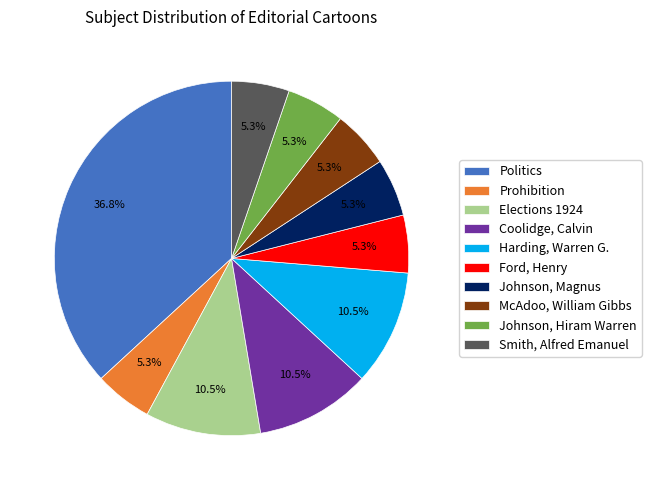

How many slices are in this pie chart?

10